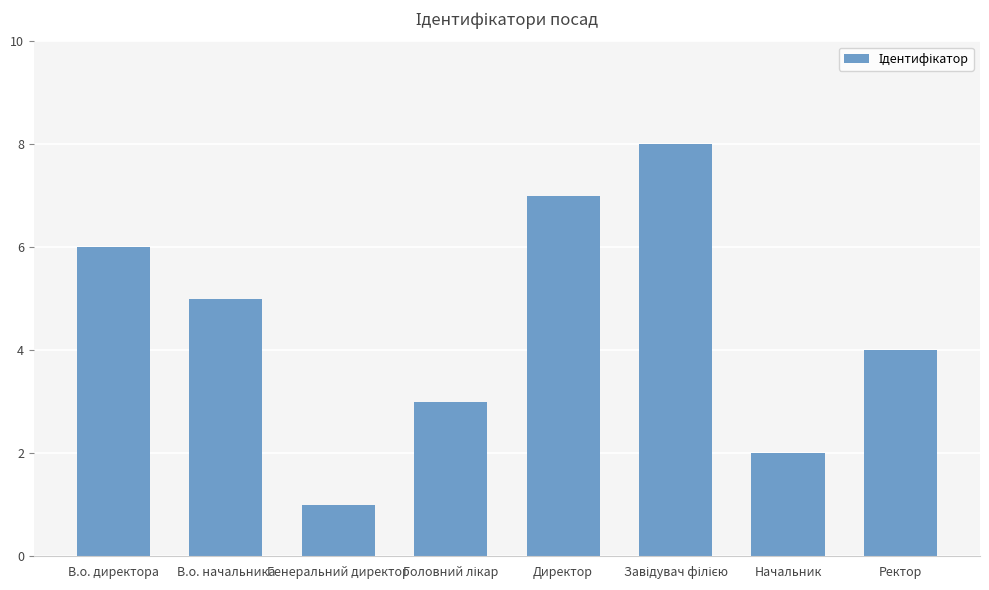

How many distinct data groups are displayed?

1